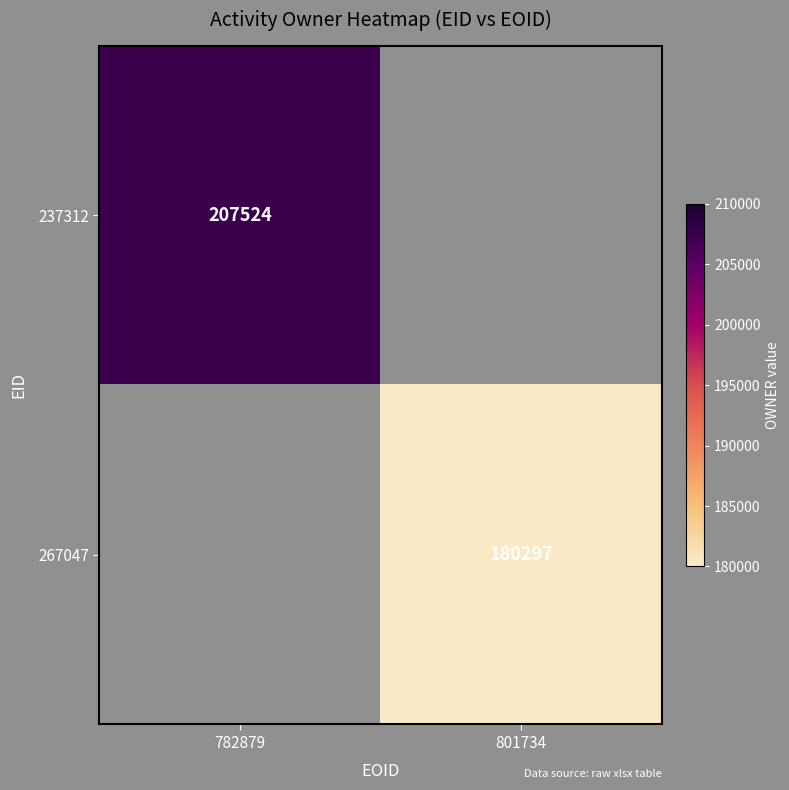

The 267047 series shows 180297 at 801734. True or false?

True